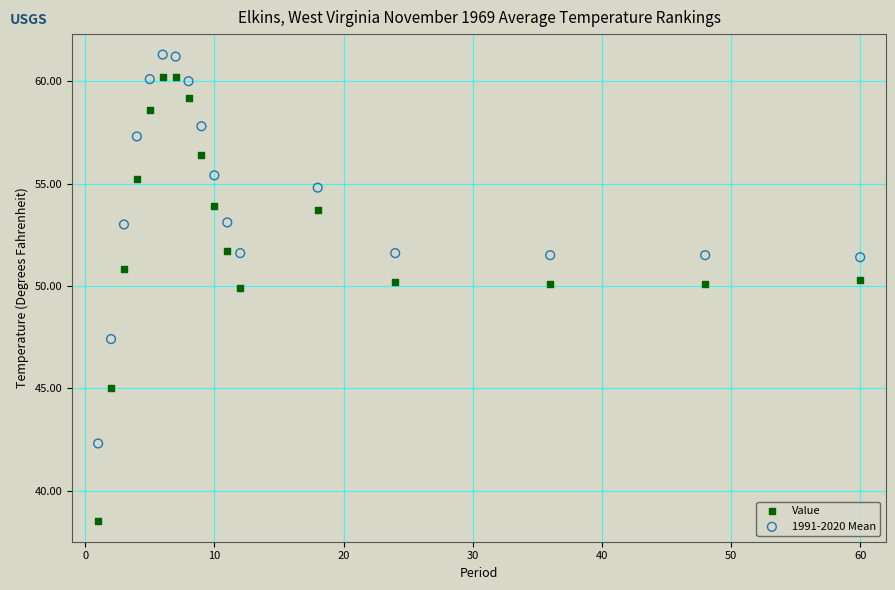

Across all data points, what is the range of Y values (max minus min)?

22.8